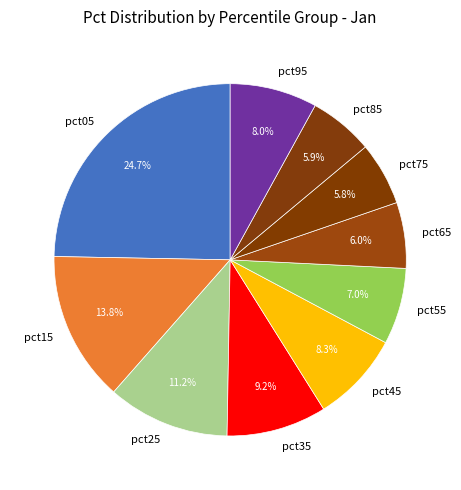

Is it true that pct25 is 11% of the pie?

True